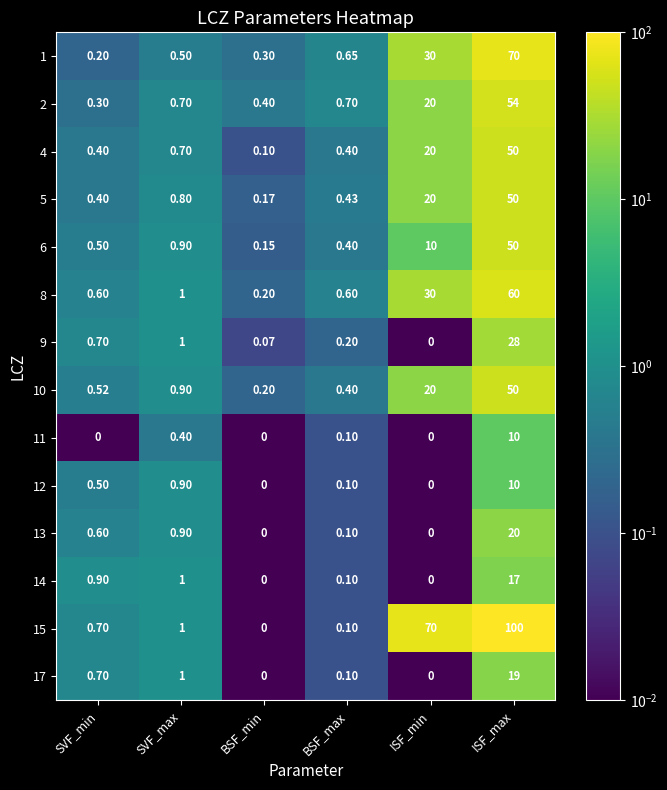

Is the value of 11 at ISF_min greater than the value of 9 at BSF_max?

No